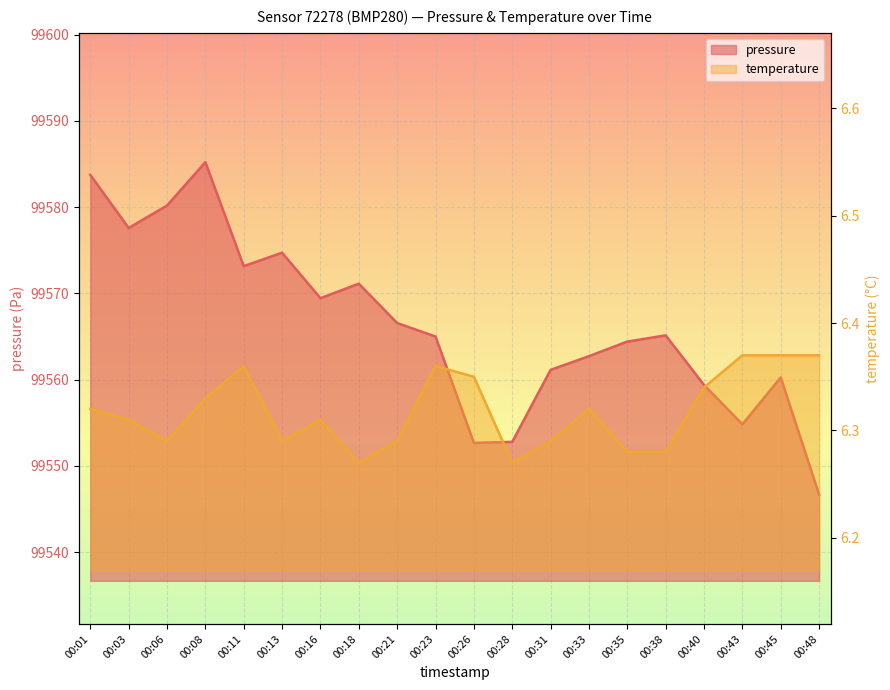

True or false: temperature and pressure cross at least once.

False